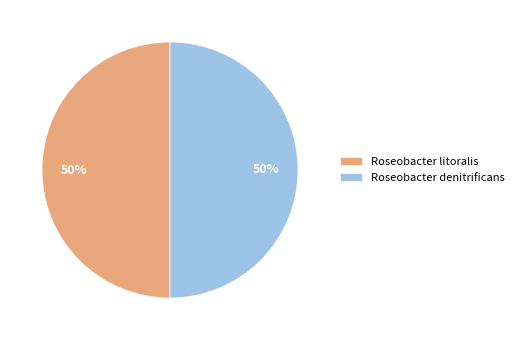

What percentage is the Roseobacter litoralis slice, to the nearest percent?

50%